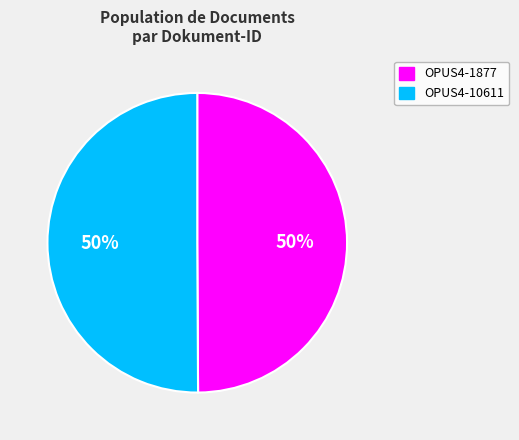

To the nearest percent, what is the average slice percentage?

50%